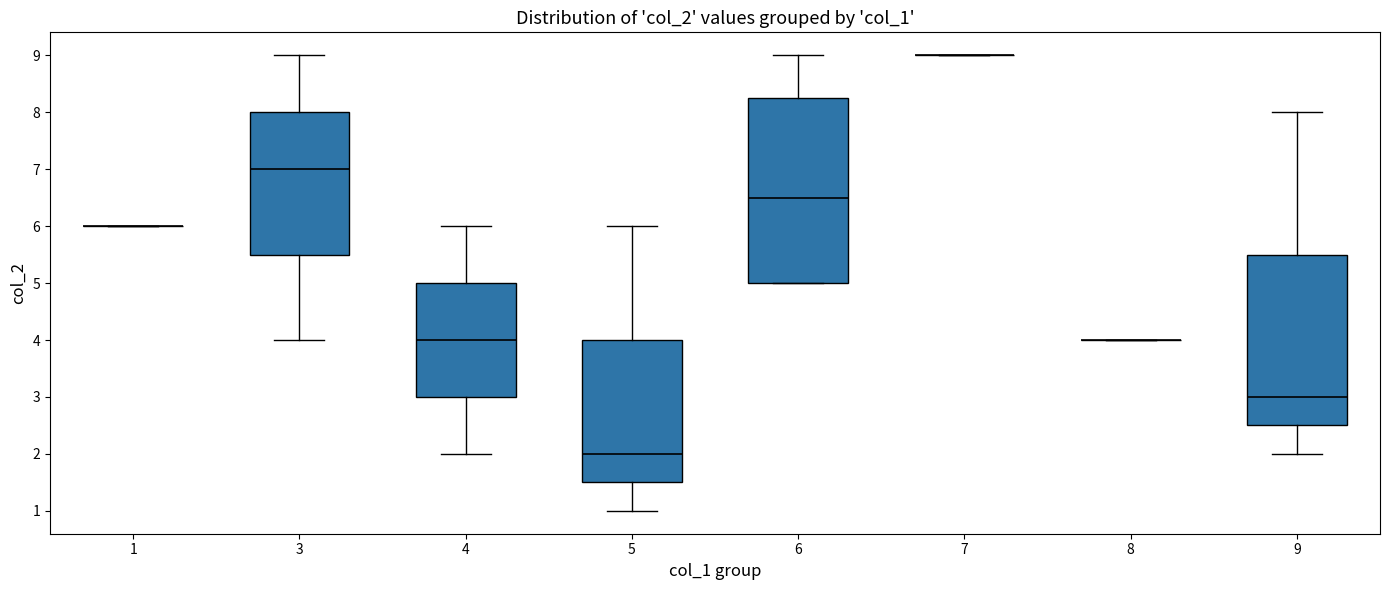

Where is the upper edge of the box at x = 4 on the y-axis? The values are not printed on the chart, so give them approximately, as read against the axis.

5.0